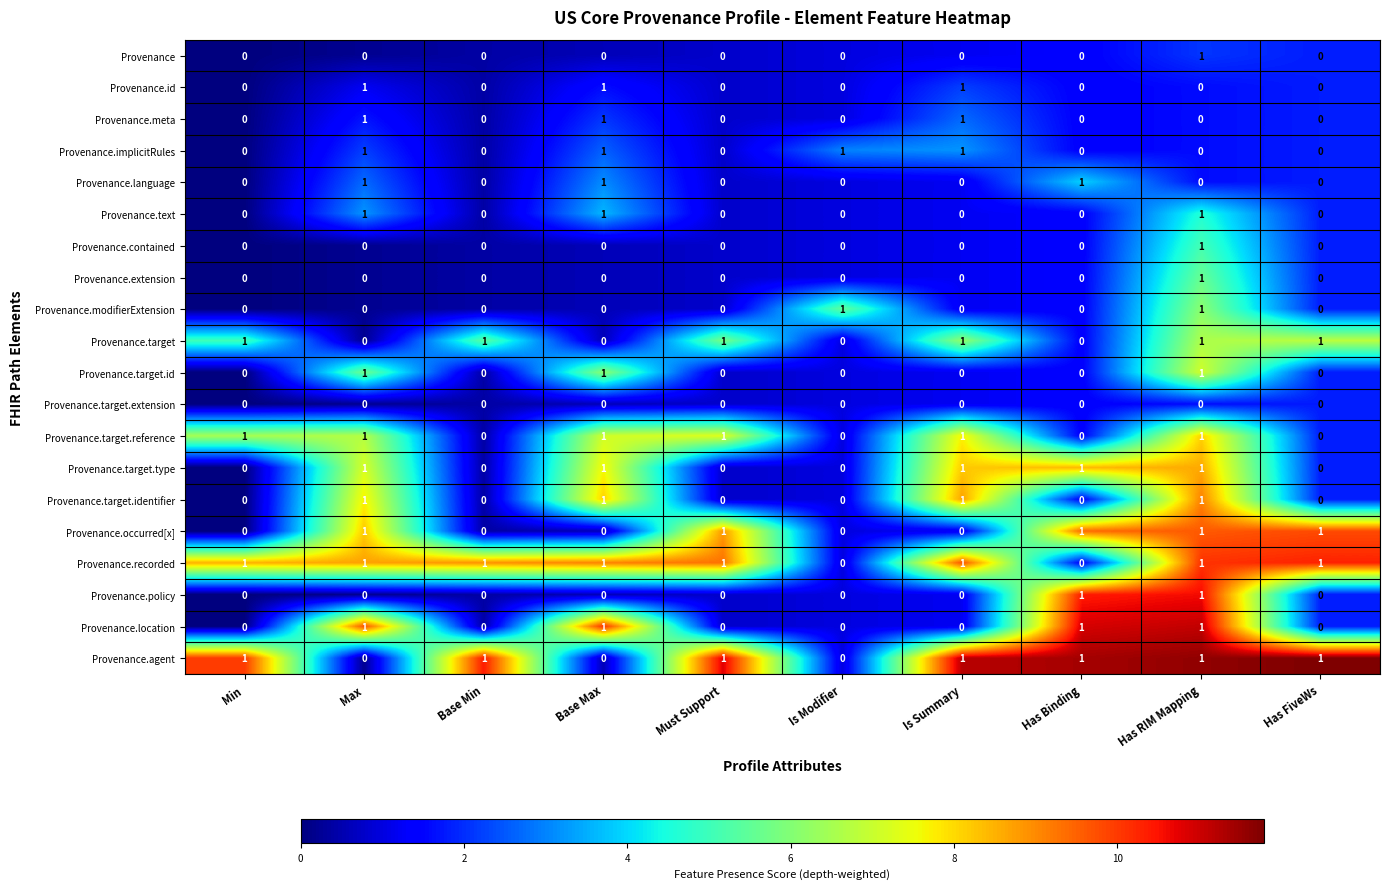

Is it true that Provenance.location equals 1 at Has RIM Mapping?

True